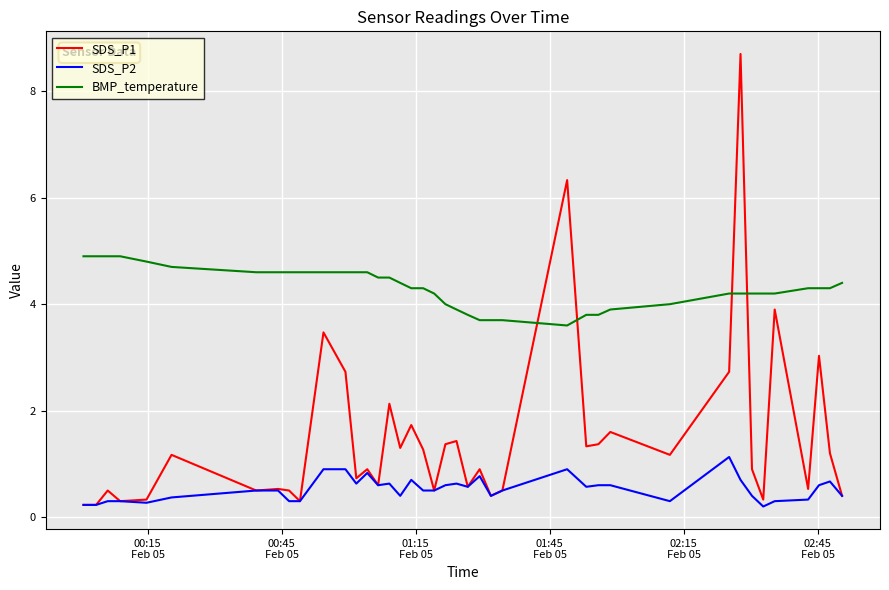

Rank the series by their maximum value, from lowest to highest.

SDS_P2, BMP_temperature, SDS_P1